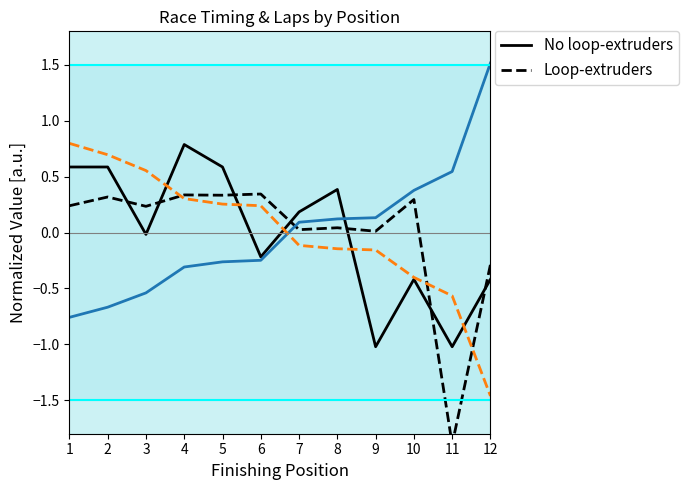

Reading right to left, list all the values displayed in this chart.

Total Laps (solid): 12=-0.4	11=-1.0	10=-0.4	9=-1.0	8=0.4	7=0.2	6=-0.2	5=0.6	4=0.8	3=-0.0	2=0.6	1=0.6
Total Time (dashed): 12=-0.3	11=-1.9	10=0.3	9=0.0	8=0.0	7=0.0	6=0.3	5=0.3	4=0.3	3=0.2	2=0.3	1=0.2
Best Lap Time (solid): 12=1.5	11=0.5	10=0.4	9=0.1	8=0.1	7=0.1	6=-0.2	5=-0.3	4=-0.3	3=-0.5	2=-0.7	1=-0.8
Best Speed (dashed): 12=-1.5	11=-0.6	10=-0.4	9=-0.2	8=-0.1	7=-0.1	6=0.2	5=0.3	4=0.3	3=0.6	2=0.7	1=0.8